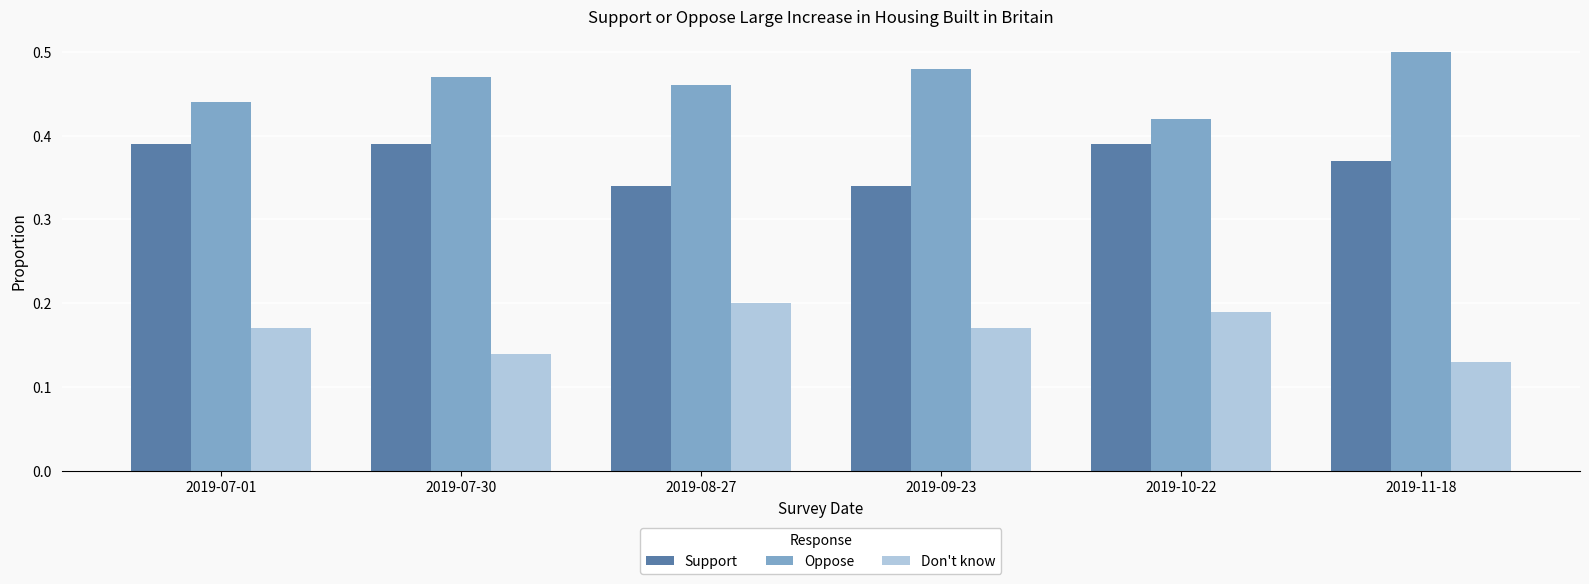

Which series changed the most between 2019-07-30 and 2019-08-27?

Don't know